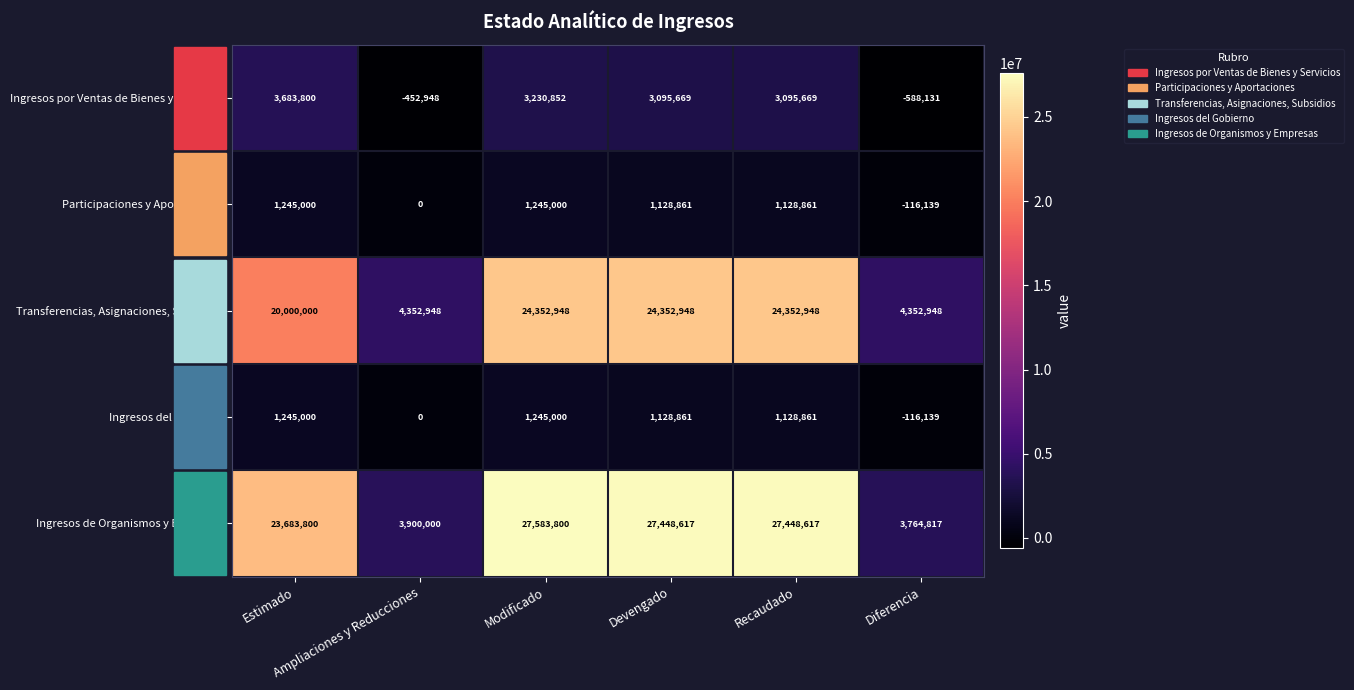

At how many categories does at least one series exceed 13401755?

4